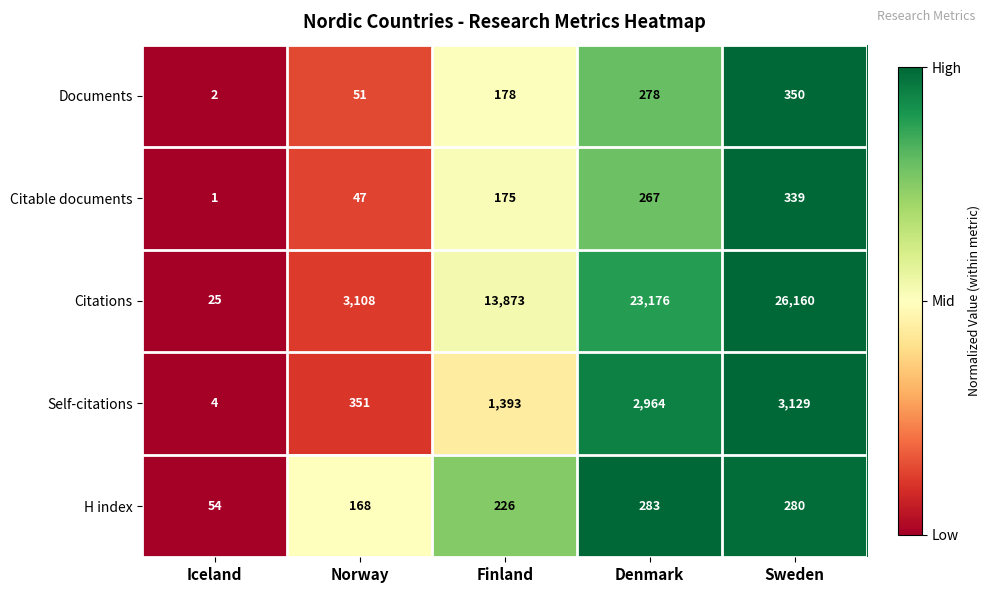

What is the total value across all series at Denmark?

26968